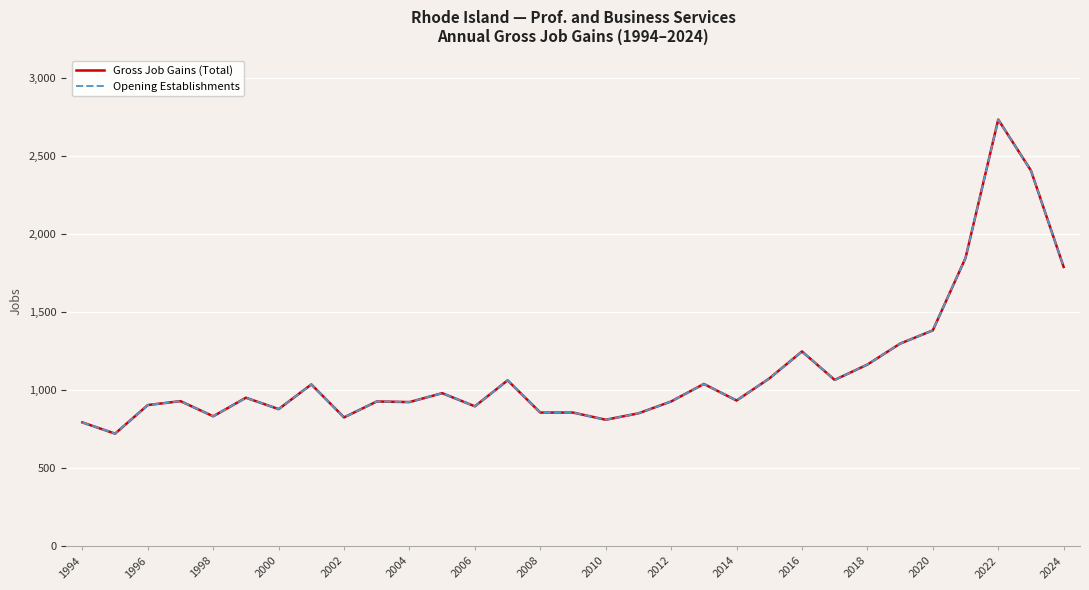

Is this an area chart (filled region under the line)?

No